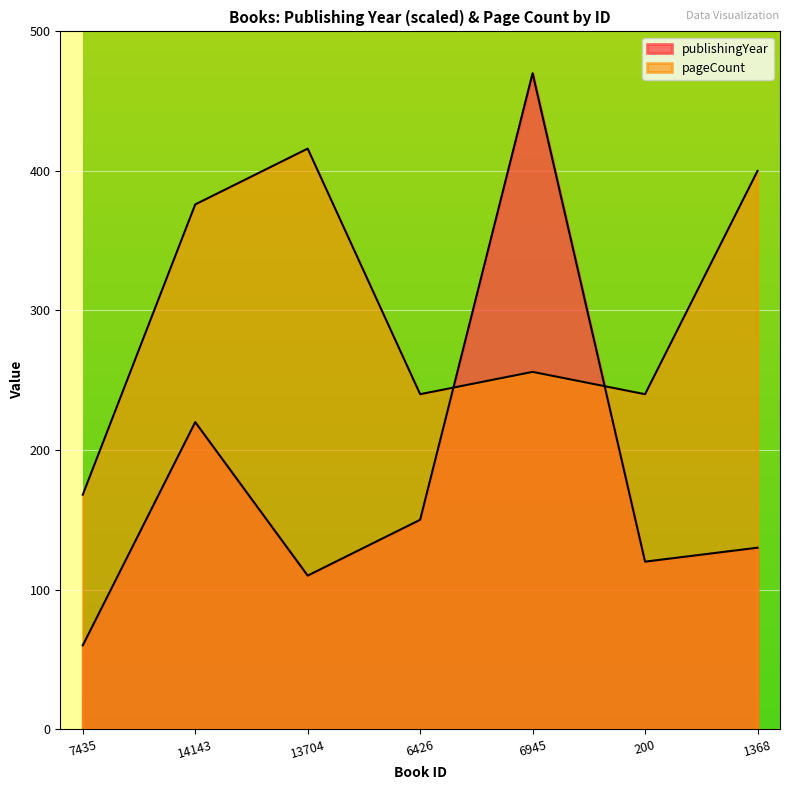

Is it true that publishingYear equals 201 at 200?

False